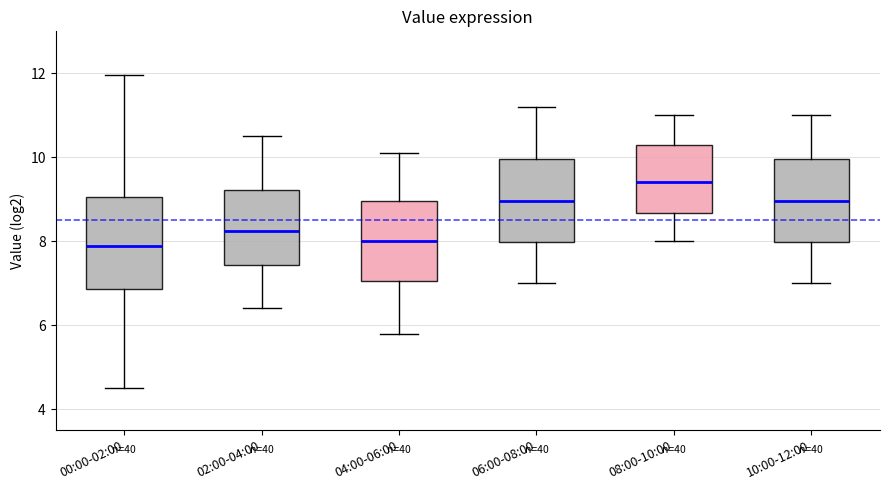

Reading left to right, read every box against the y-axis: the position of its median line, the range the box covers, and the ends of its whiskers. The values are not printed on the chart, so give them approximately, as read against the axis.

00:00-02:00: median 7.8, box 6.8 to 9.0, whiskers 4.6 to 12.0
02:00-04:00: median 8.2, box 7.4 to 9.2, whiskers 6.4 to 10.6
04:00-06:00: median 8.0, box 7.0 to 9.0, whiskers 5.8 to 10.2
06:00-08:00: median 9.0, box 8.0 to 10.0, whiskers 7.0 to 11.2
08:00-10:00: median 9.4, box 8.6 to 10.4, whiskers 8.0 to 11.0
10:00-12:00: median 9.0, box 8.0 to 10.0, whiskers 7.0 to 11.0